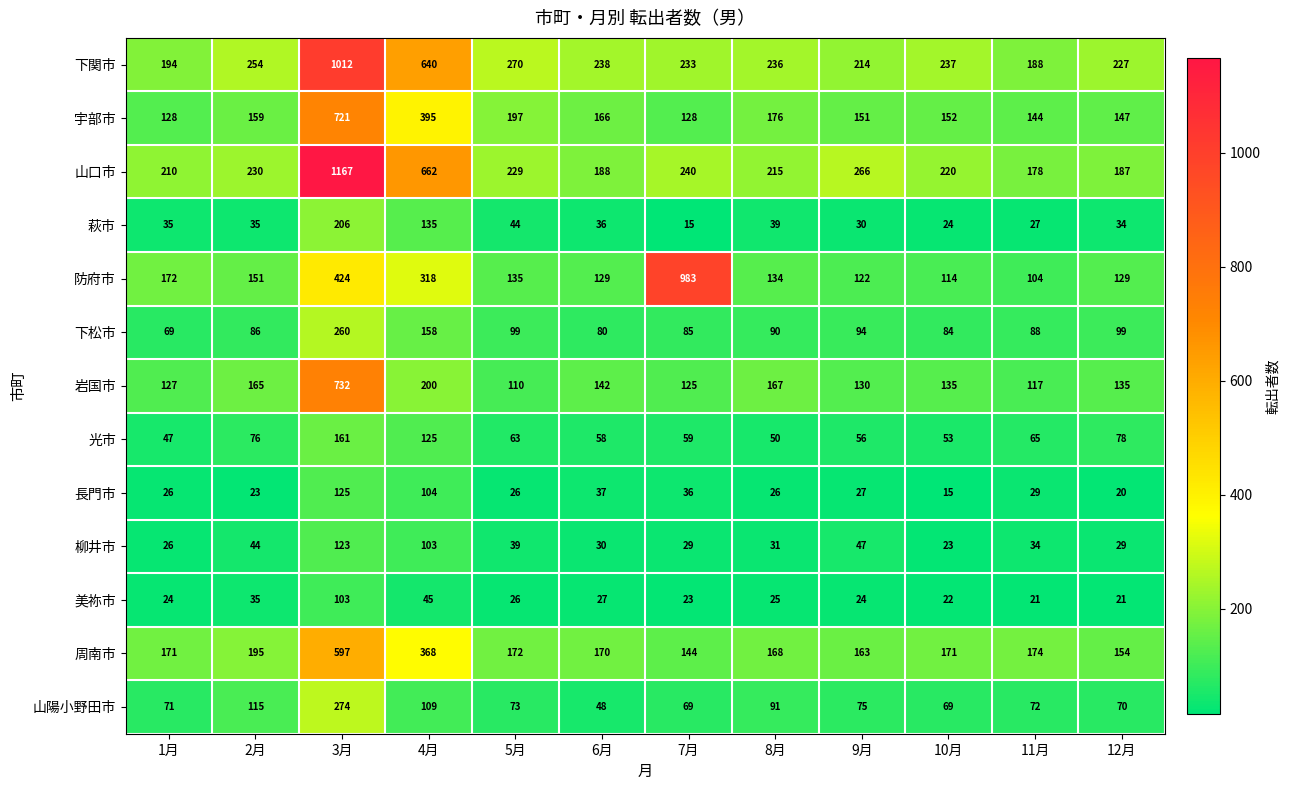

What is the sum of the 宇部市 values at 9月 and 10月?

303